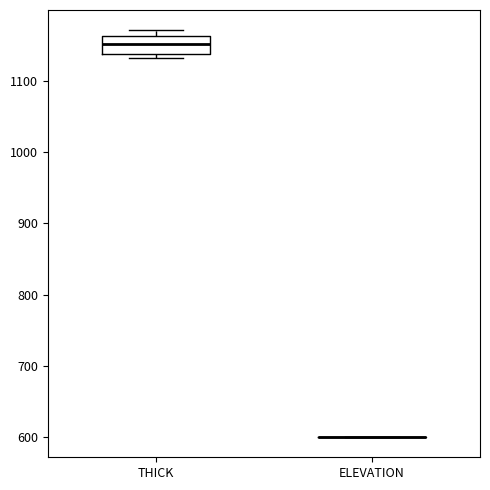

Comparing the boxes themselves (not the whiskers), which one is the tallest?

THICK